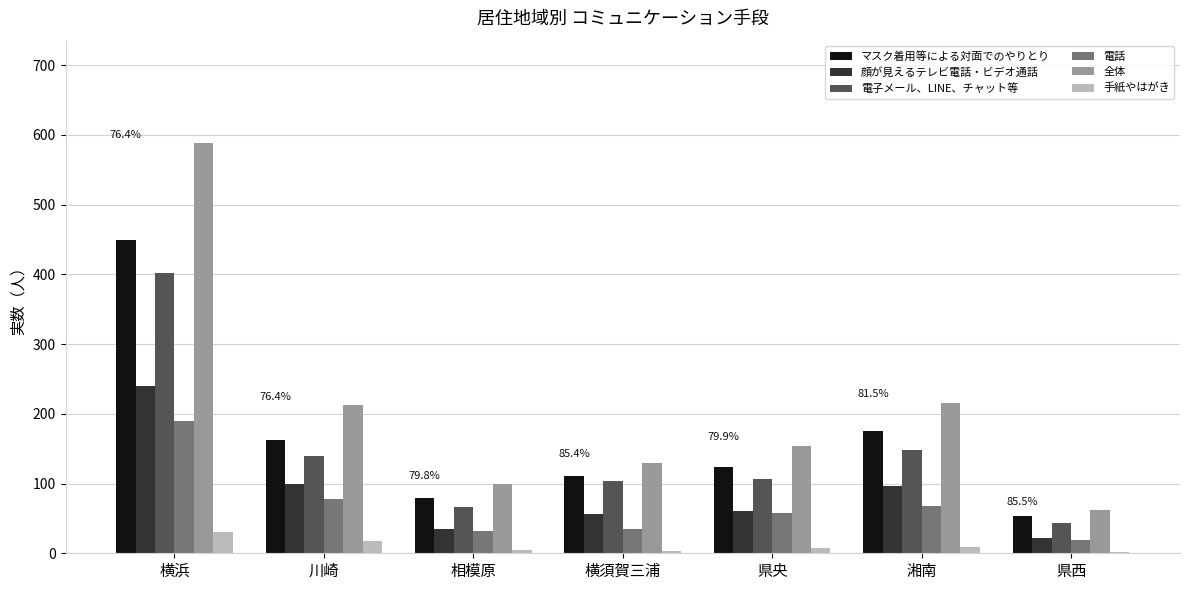

Between 横浜 and 湘南, which series saw the biggest shift?

全体